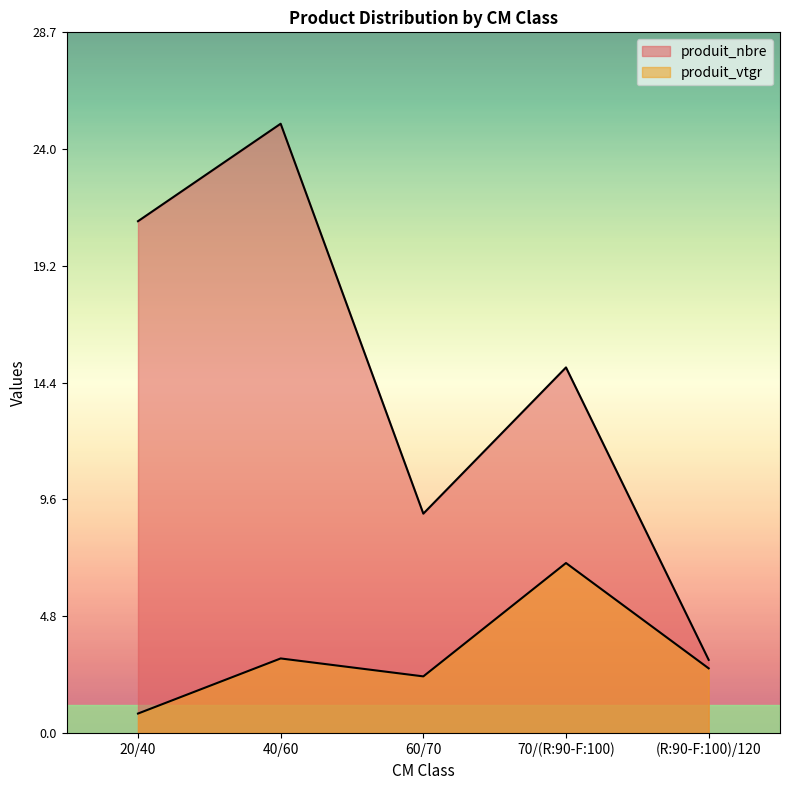

What are all the series names shown in the legend?

produit_nbre, produit_vtgr